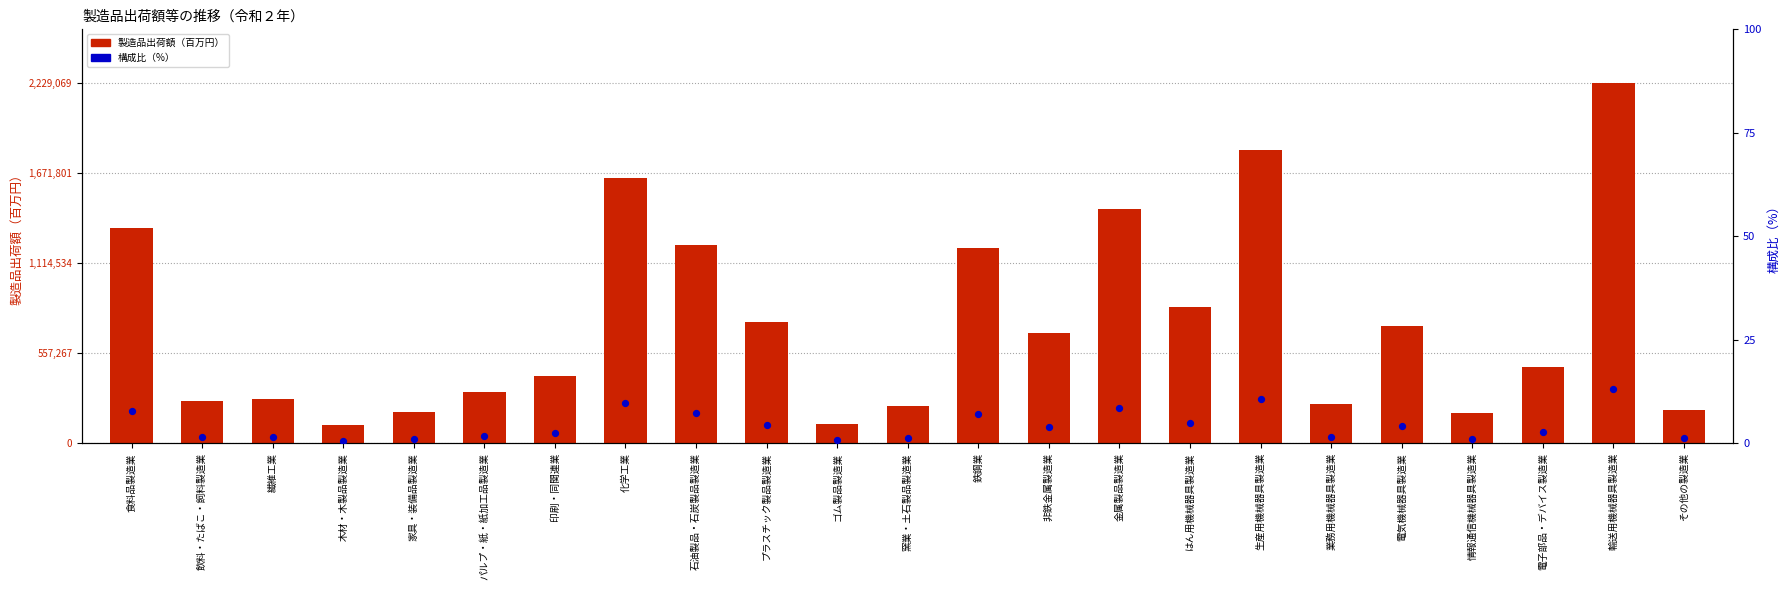

Is the value of 製造品出荷額（百万円） at 木材・木製品製造業 greater than the value of 構成比（%） at はん用機械器具製造業?

Yes